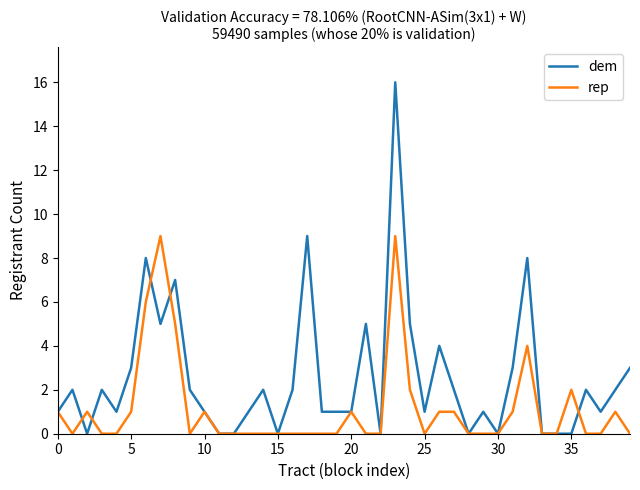

Reading right to left, list all the values displayed in this chart.

dem: 3	2	1	2	0	0	0	8	3	0	1	0	2	4	1	5	16	0	5	1	1	1	9	2	0	2	1	0	0	1	2	7	5	8	3	1	2	0	2	1
rep: 0	1	0	0	2	0	0	4	1	0	0	0	1	1	0	2	9	0	0	1	0	0	0	0	0	0	0	0	0	1	0	5	9	6	1	0	0	1	0	1